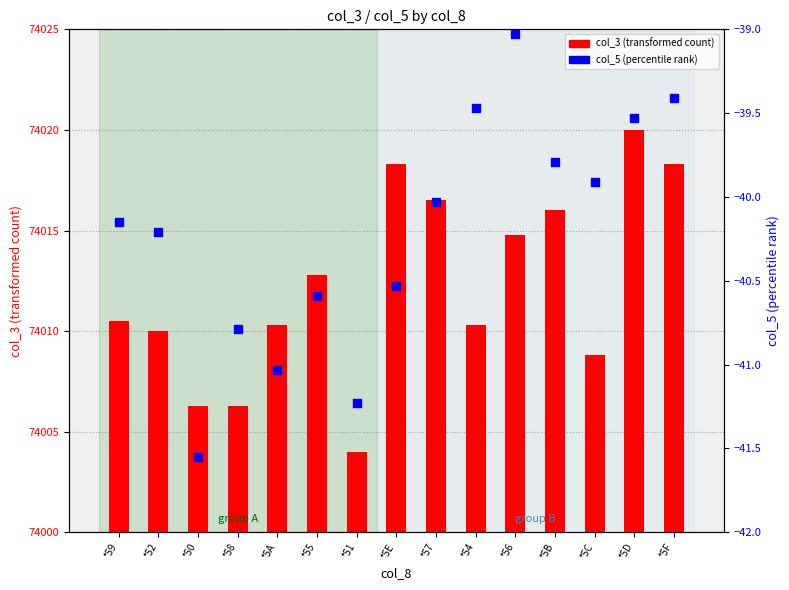

What are all the series names shown in the legend?

col_3 (transformed count), col_5 (percentile rank)